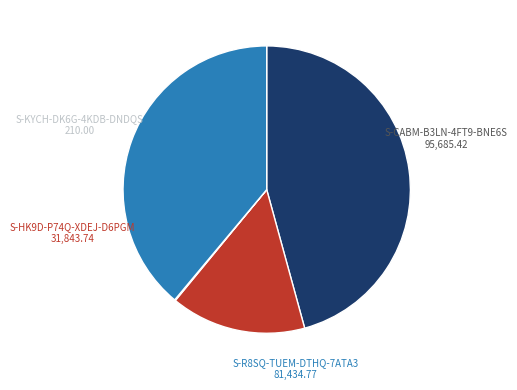

Do S-HK9D-P74Q-XDEJ-D6PGM and S-CABM-B3LN-4FT9-BNE6S together represent more than half of the pie?

Yes